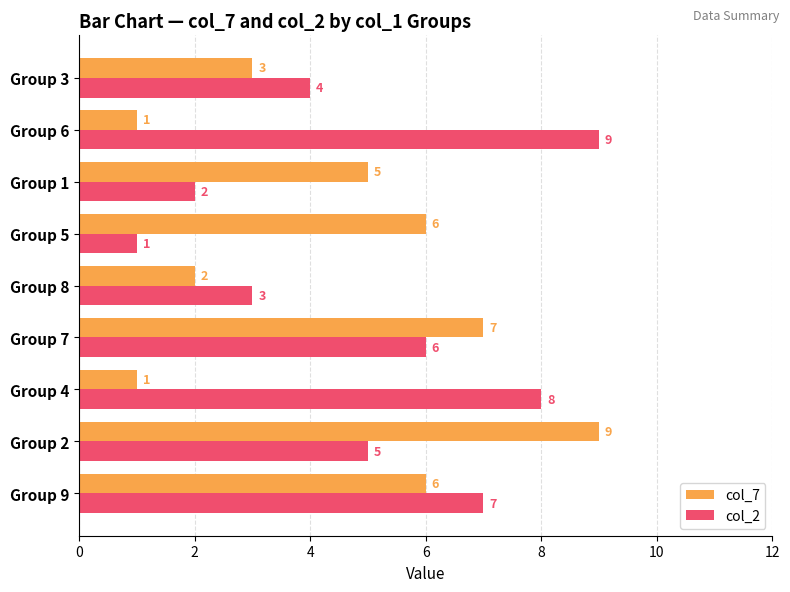

What is the maximum value for col_7?

9